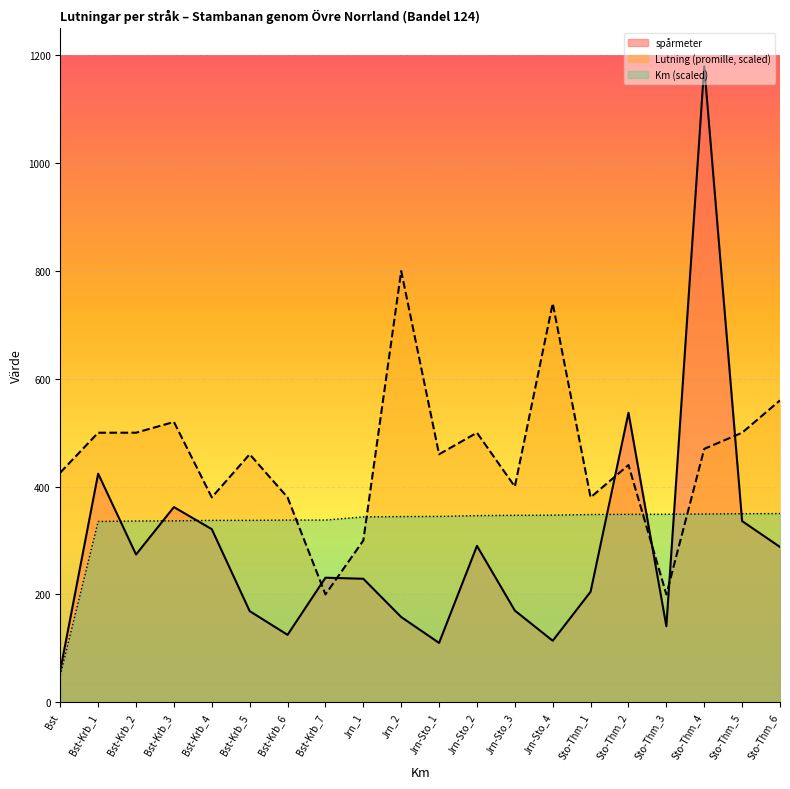

Which has a higher value, Bst-Krb_5 or Sto-Thm_3?

Bst-Krb_5